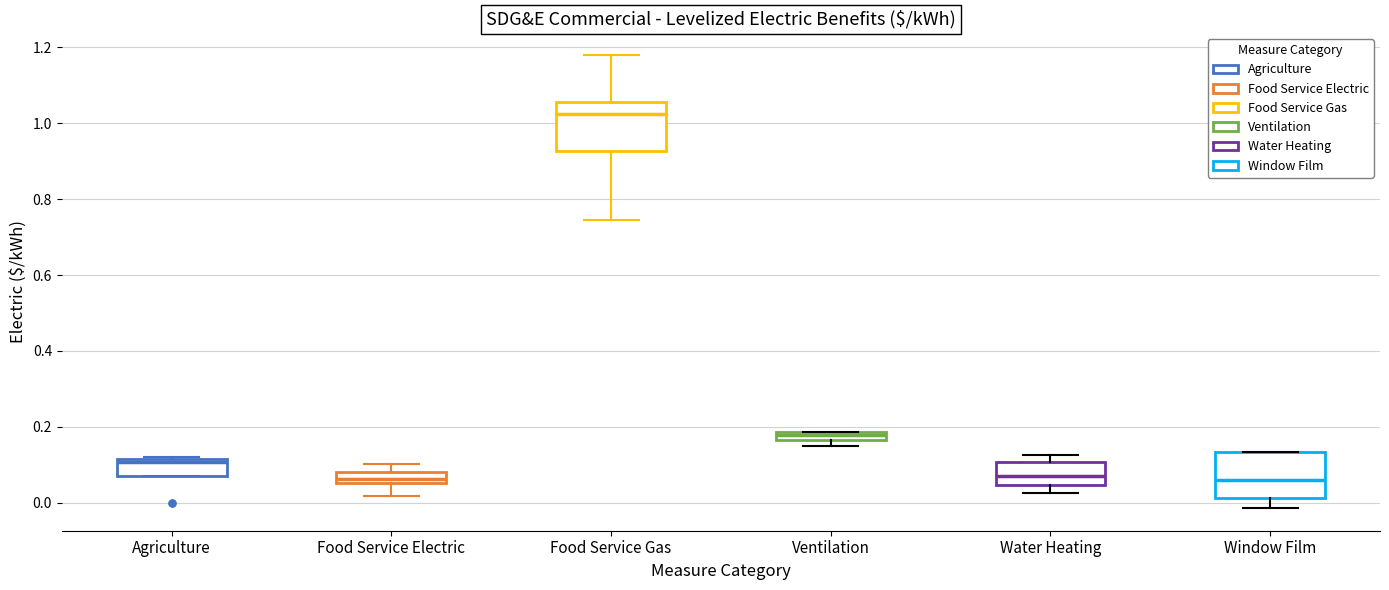

Where is the lower edge of the box for Agriculture on the y-axis? The values are not printed on the chart, so give them approximately, as read against the axis.

0.08